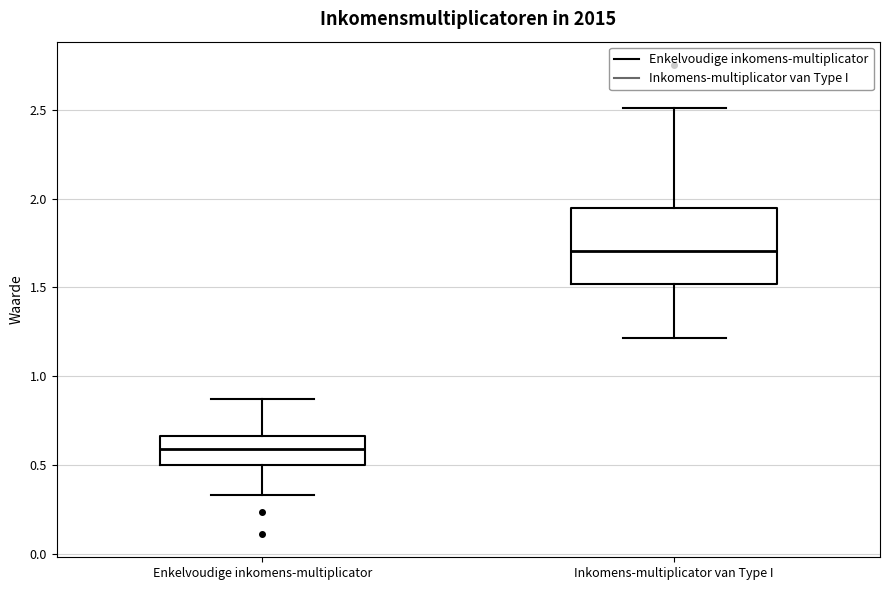

Reading left to right, read every box against the y-axis: the position of its median line, the range the box covers, and the ends of its whiskers. The values are not printed on the chart, so give them approximately, as read against the axis.

Enkelvoudige inkomens-multiplicator: median 0.60, box 0.50 to 0.65, whiskers 0.35 to 0.85
Inkomens-multiplicator van Type I: median 1.70, box 1.50 to 1.95, whiskers 1.20 to 2.50